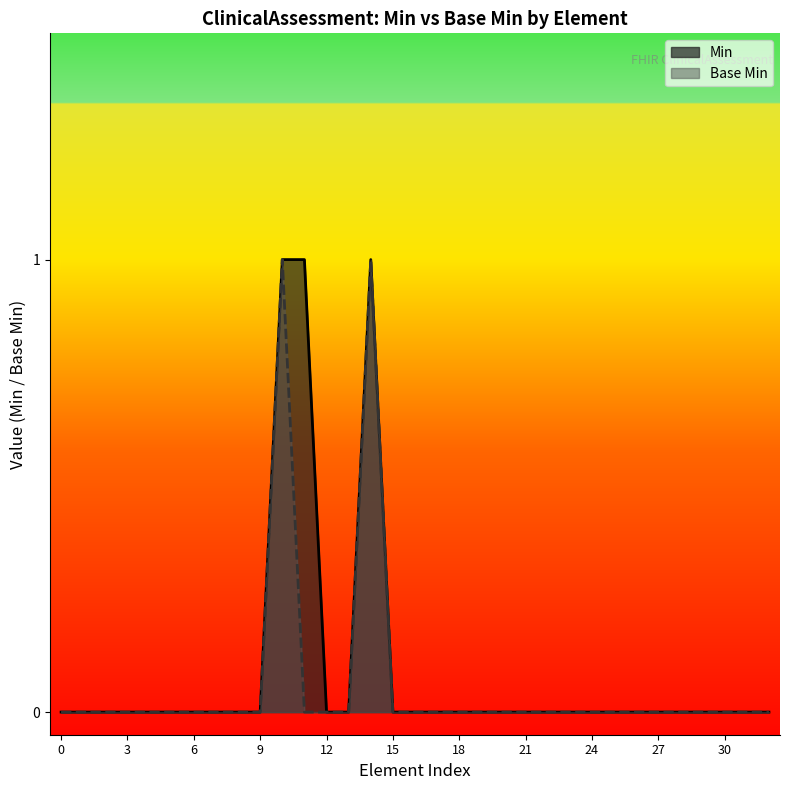

Is it true that Base Min equals 0 at 0?

True